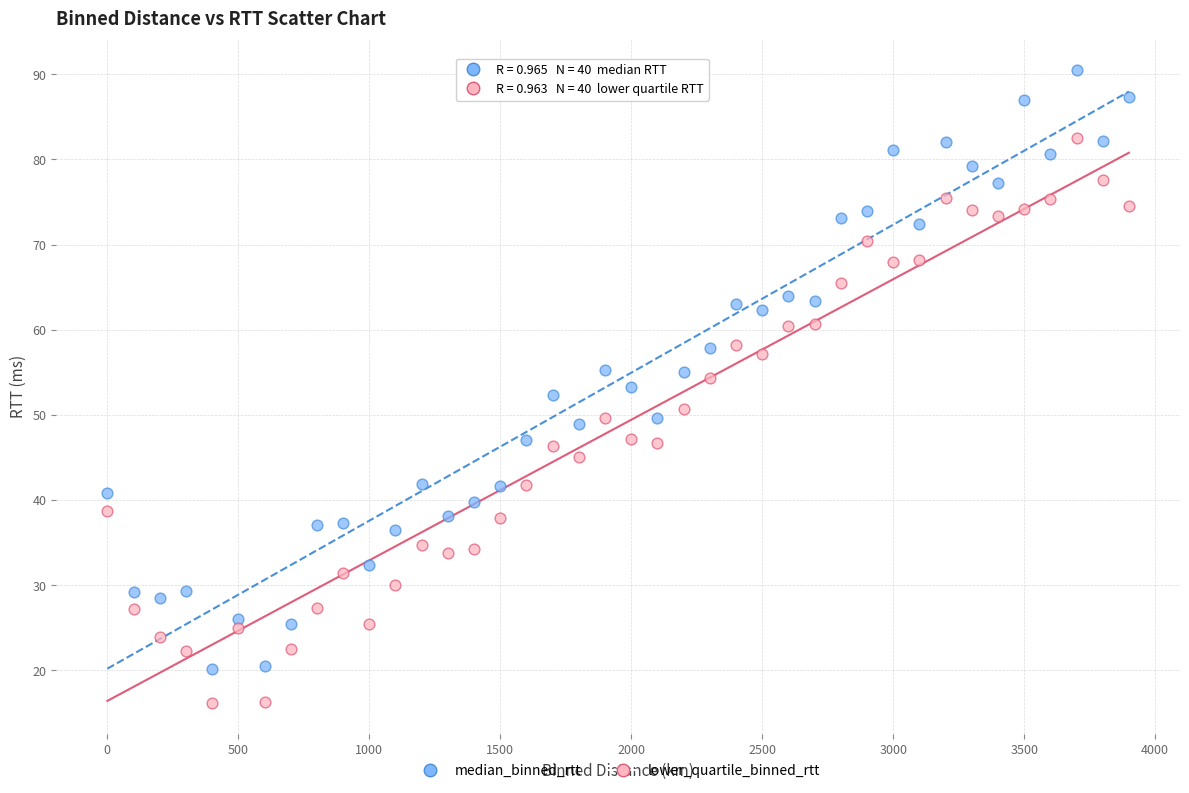

Across all data points, what is the range of X values (max minus min)?

3900.0